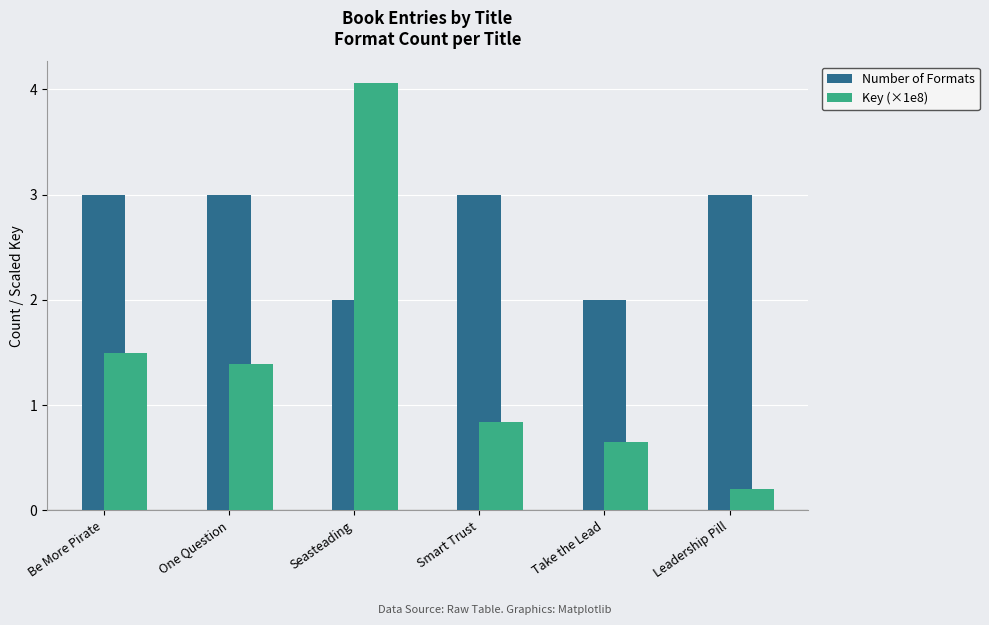

Which series has the largest range (max minus min)?

Key (×1e8)